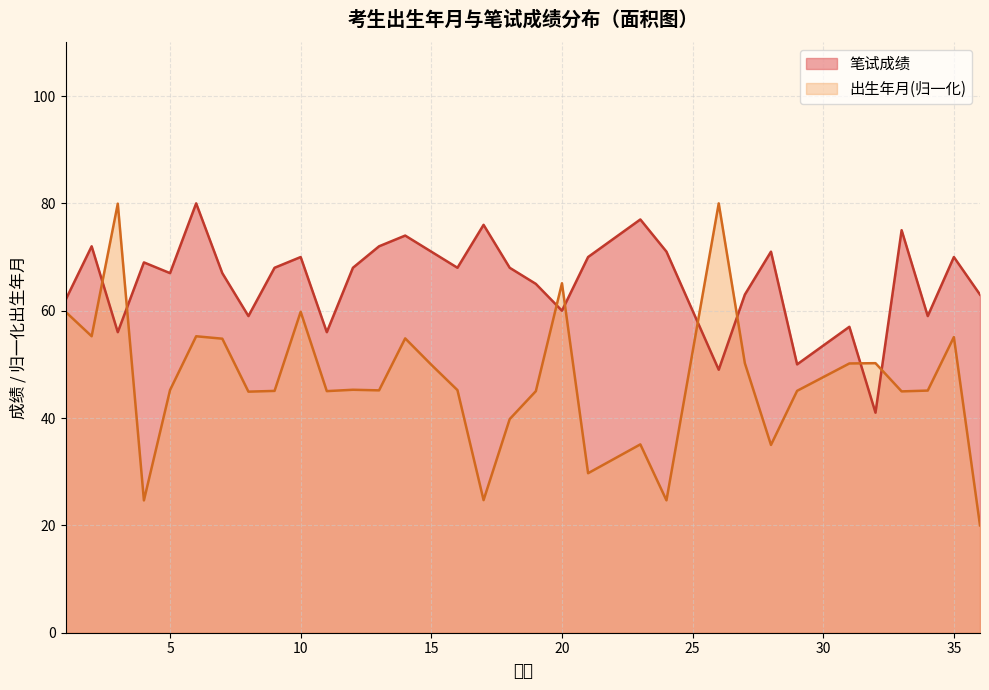

How many lines are shown in the chart?

2